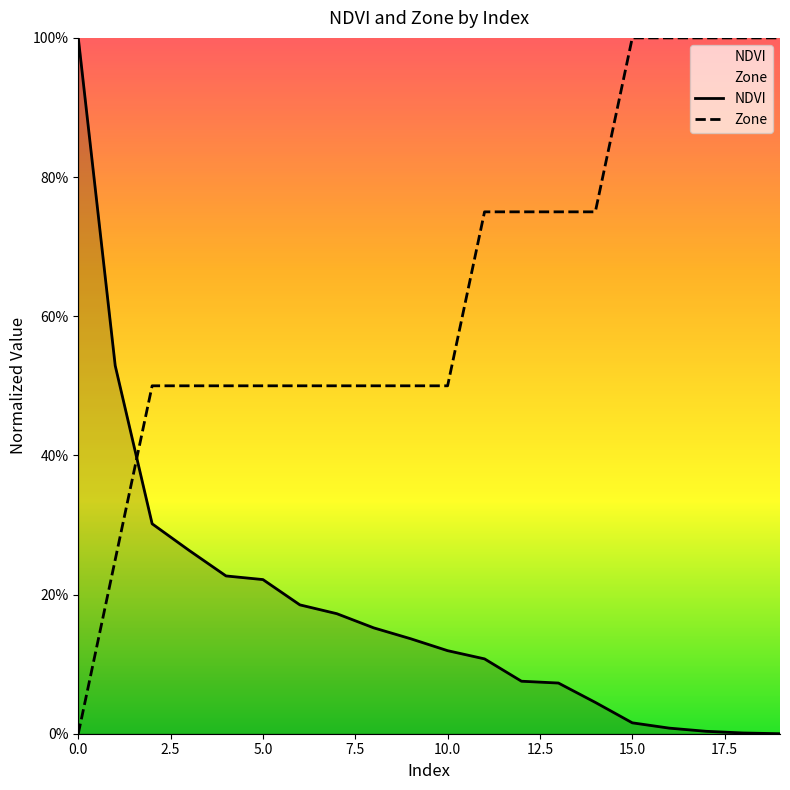

Which series changed the most between 7 and 9?

NDVI